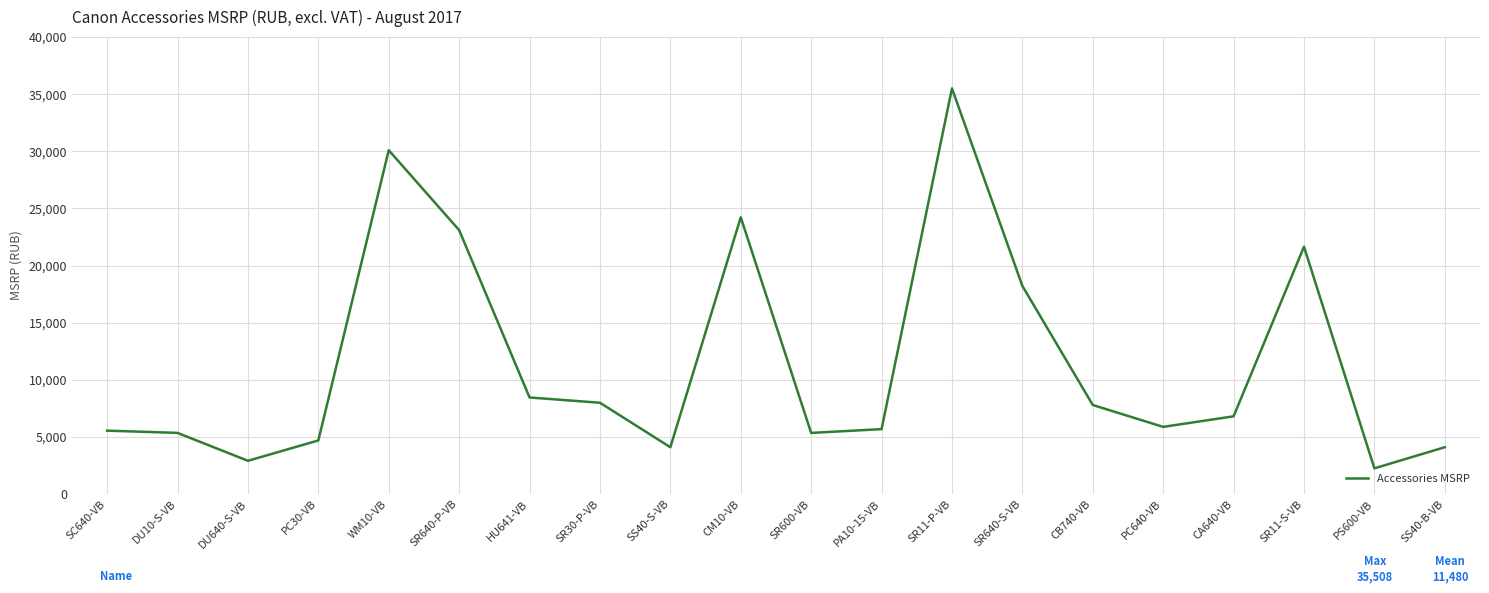

At which category does the chart reach its peak across all series?

SR11-P-VB